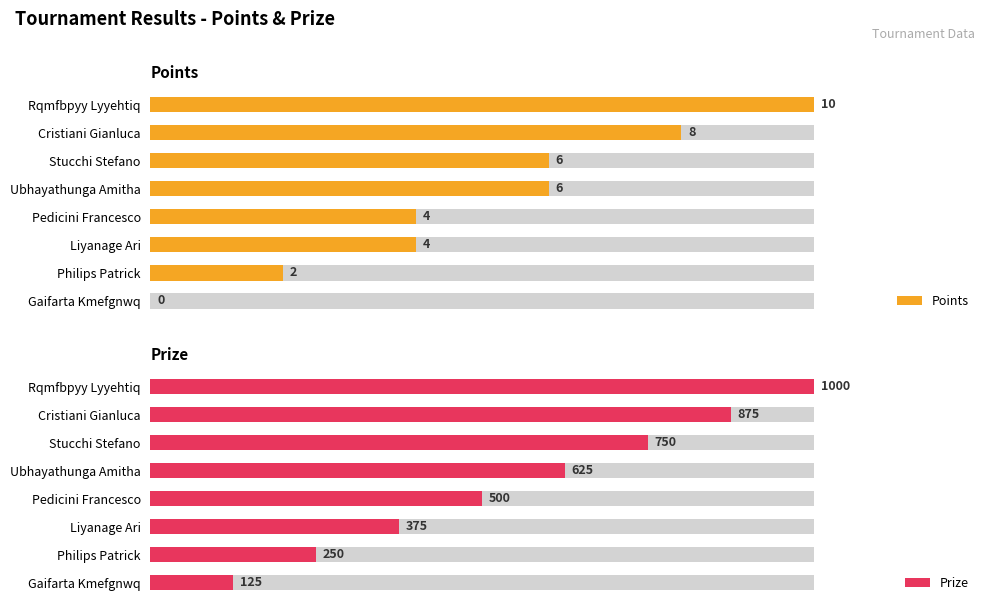

At how many categories does at least one series exceed 85?

8